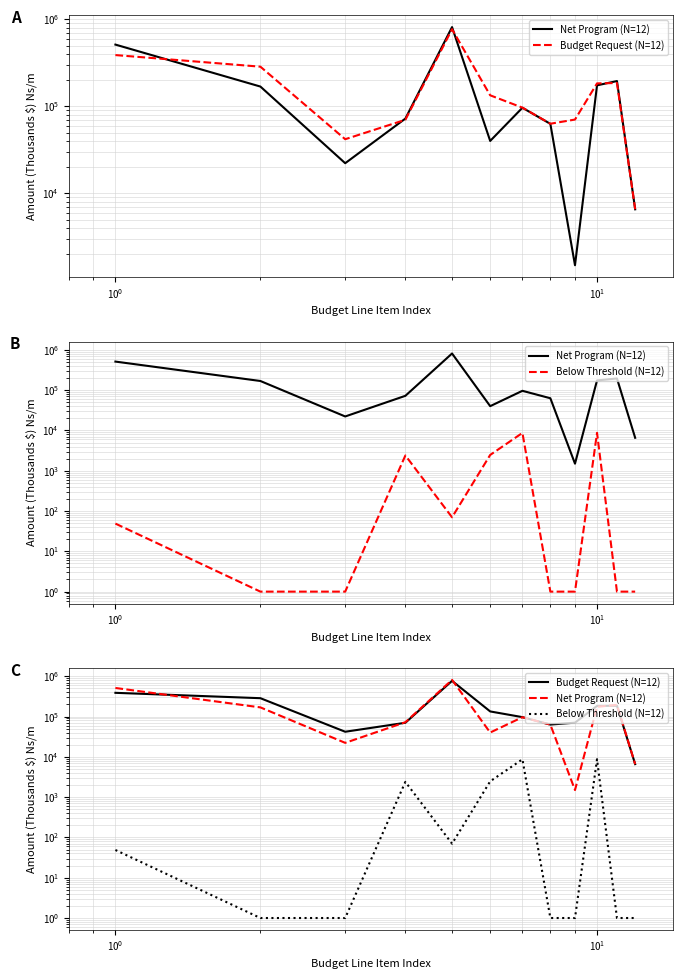

True or false: Below Threshold (N=12) has a value of 1.7 at 7.

False